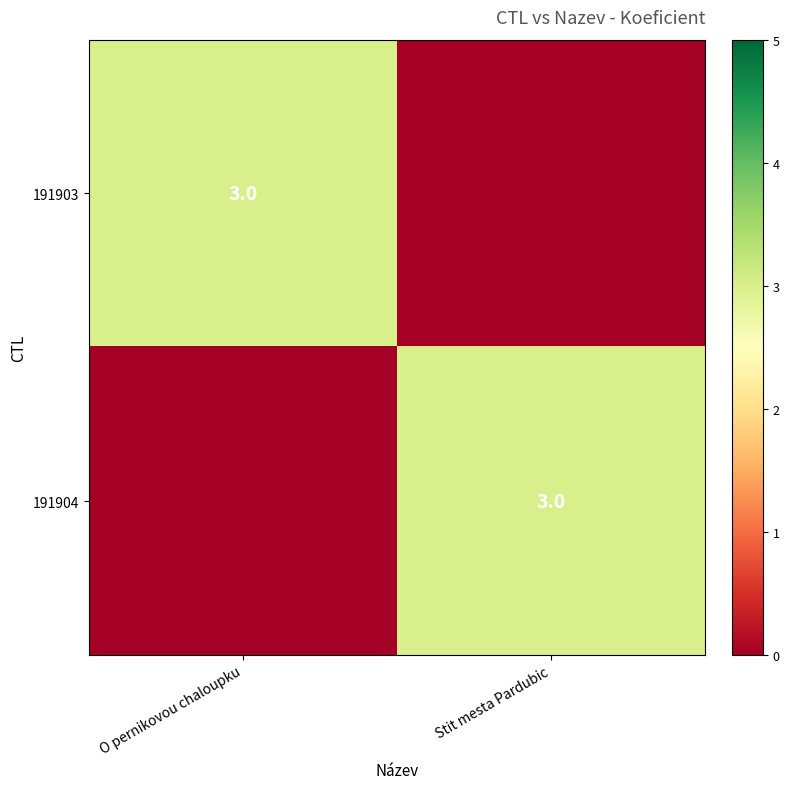

The 191903 series shows 3 at O pernikovou chaloupku. True or false?

True